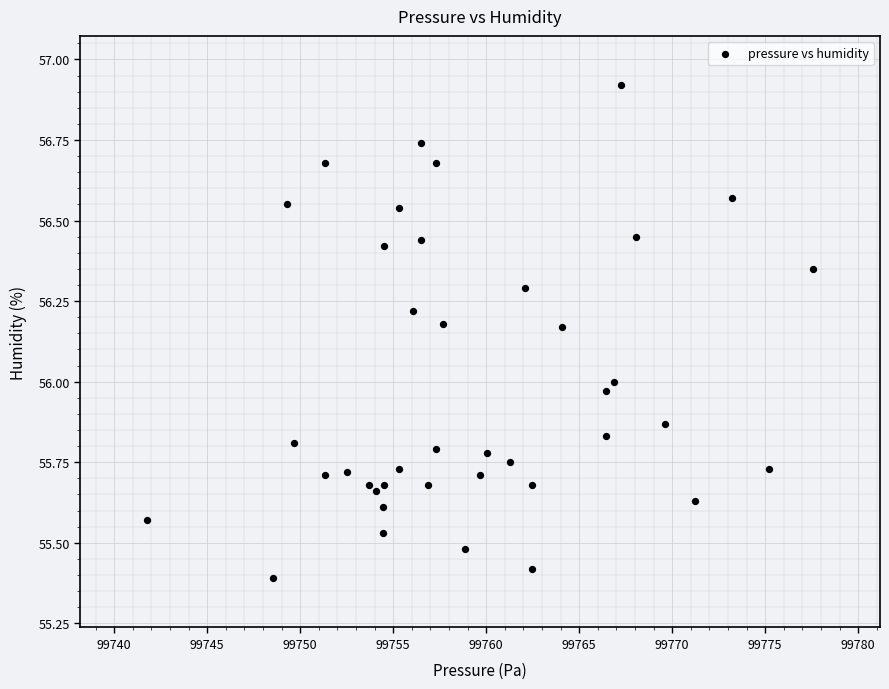

What is the range of Y values (max minus min)?

1.5